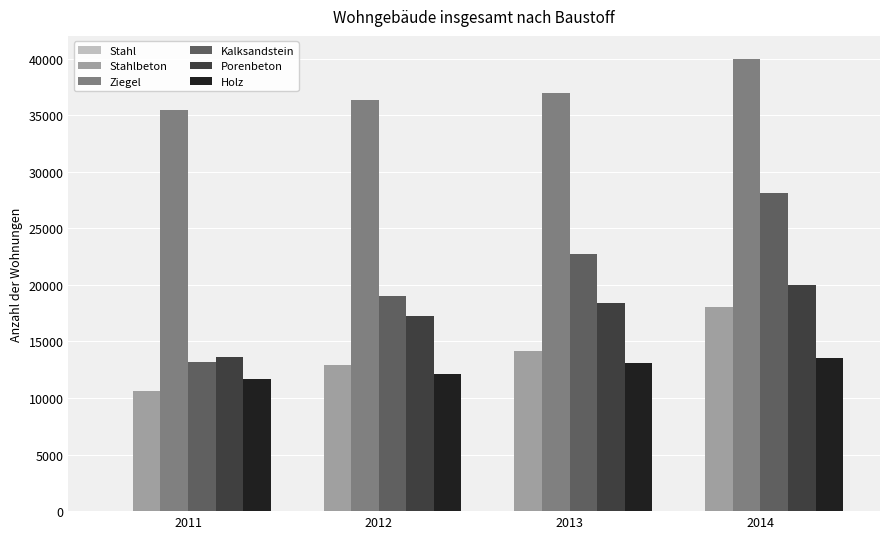

What is the sum of all Ziegel values?

148782.7